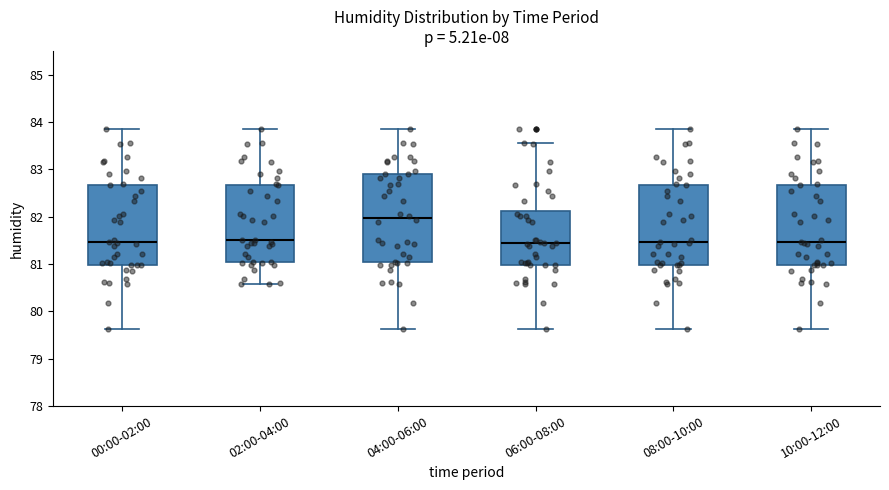

Reading left to right, transcribe this box plot: for each box, give where its median line is, the range the box spans, and where its two whiskers end, as read against the y-axis. The values are not printed on the chart, so give them approximately, as read against the axis.

00:00-02:00: median 81.5, box 81.0 to 82.7, whiskers 79.6 to 83.9
02:00-04:00: median 81.5, box 81.1 to 82.7, whiskers 80.6 to 83.9
04:00-06:00: median 82.0, box 81.0 to 82.9, whiskers 79.6 to 83.9
06:00-08:00: median 81.4, box 81.0 to 82.1, whiskers 79.6 to 83.6
08:00-10:00: median 81.5, box 81.0 to 82.7, whiskers 79.6 to 83.9
10:00-12:00: median 81.5, box 81.0 to 82.7, whiskers 79.6 to 83.9